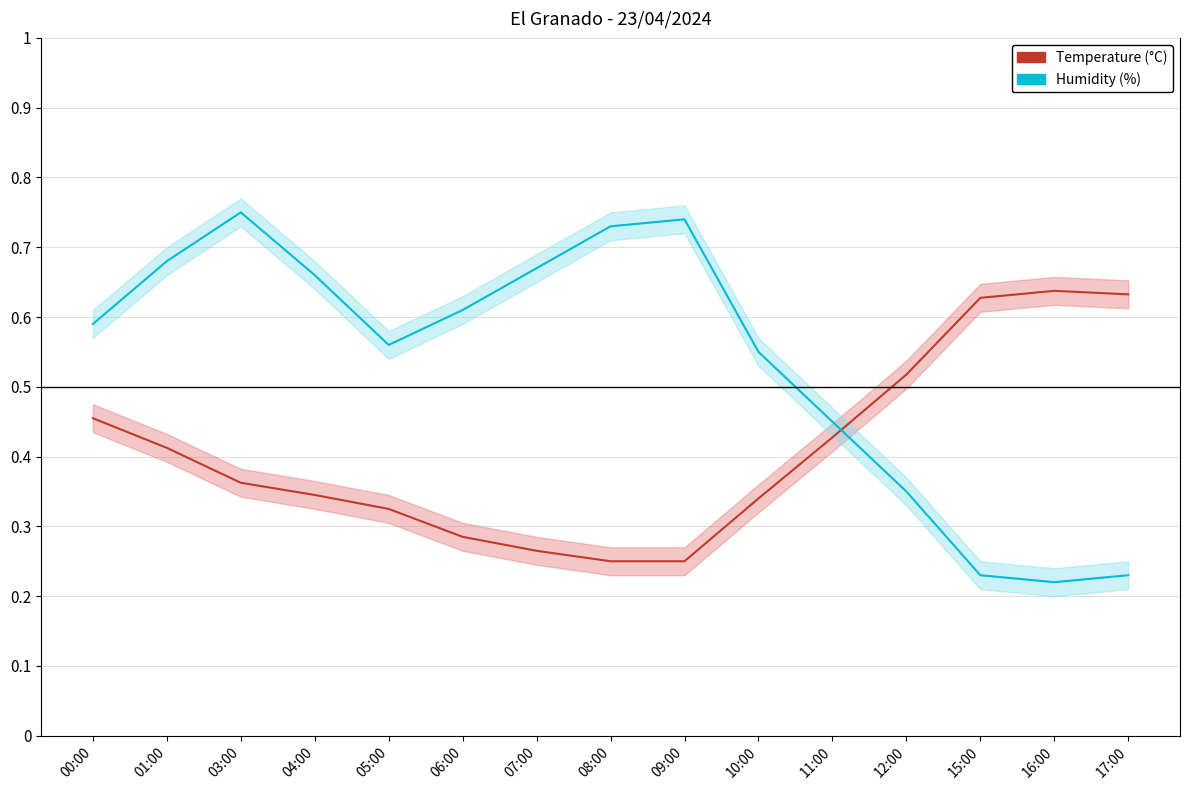

What is the minimum value shown in the chart?

0.2